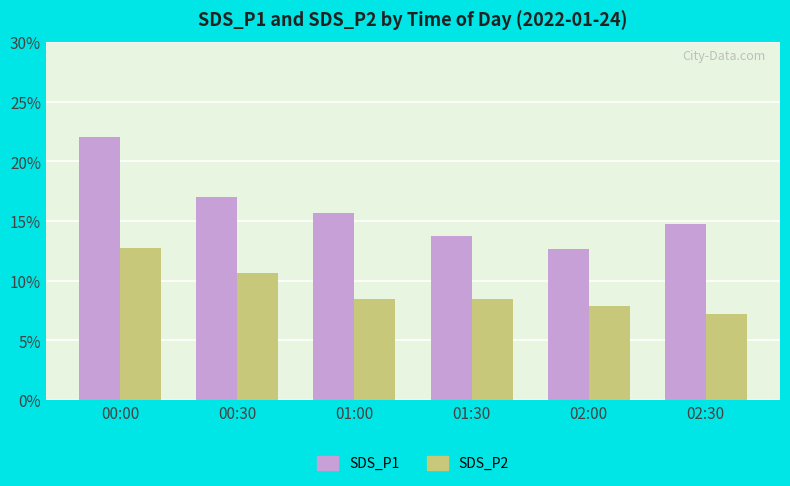

What is the sum of the SDS_P2 values at 01:30 and 00:00?

21.2